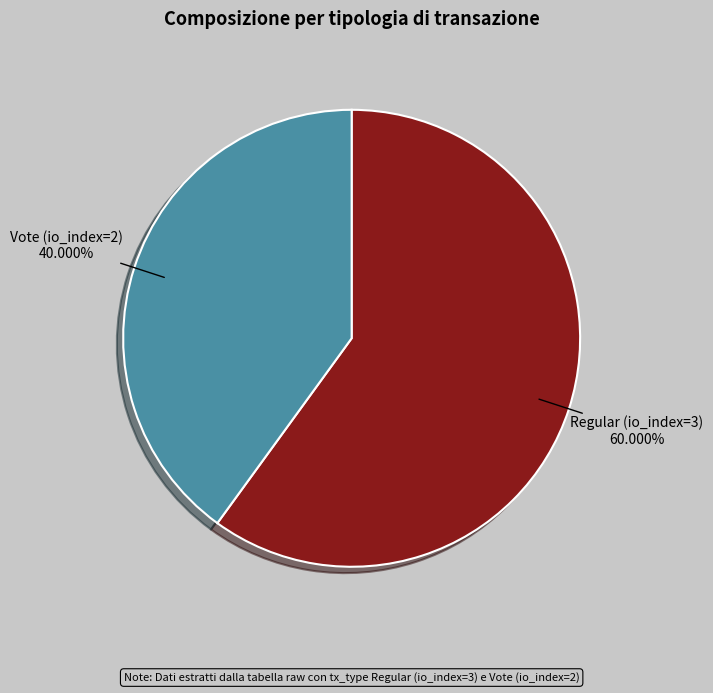

Which slice is the largest?

Regular (io_index=3)